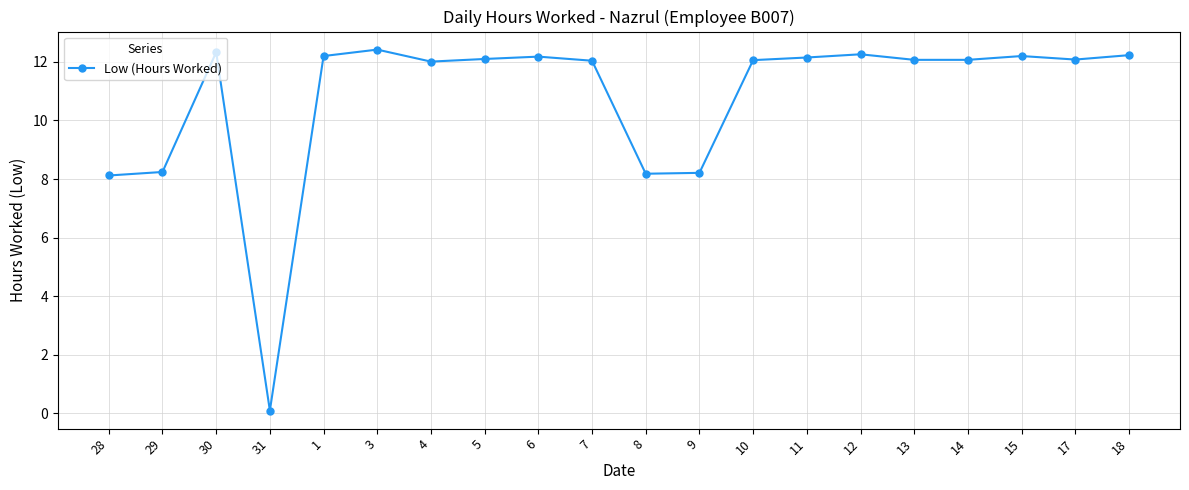

How many lines are shown in the chart?

1